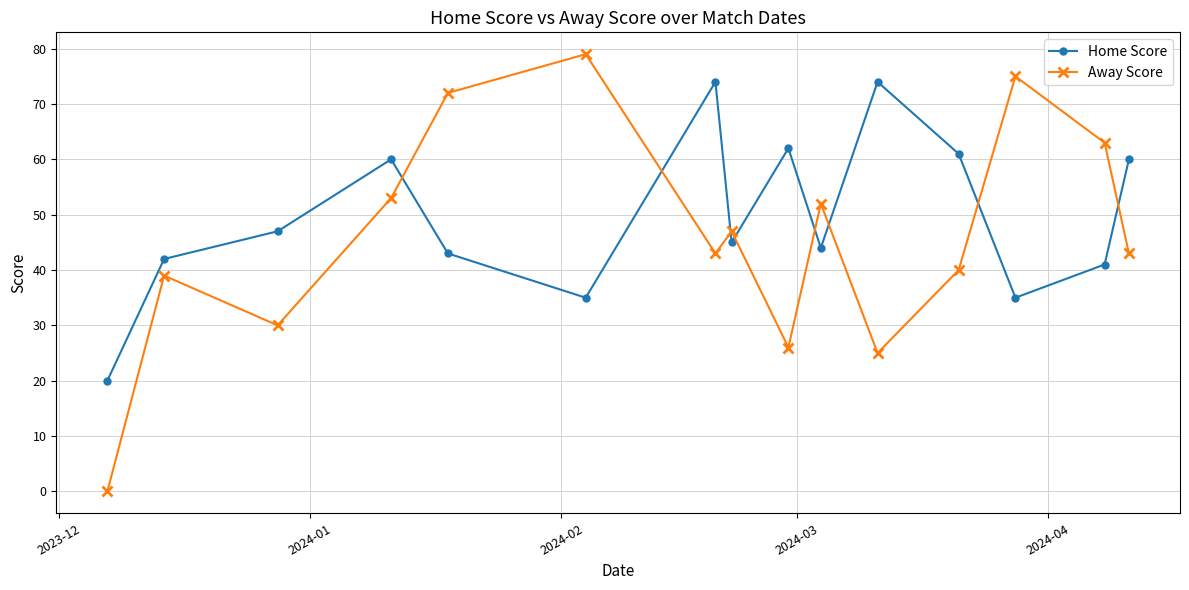

Which series has the largest range (max minus min)?

Away Score